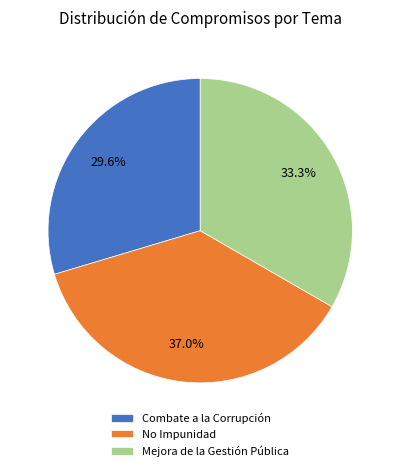

Does Mejora de la Gestión Pública represent more than half of the total?

No